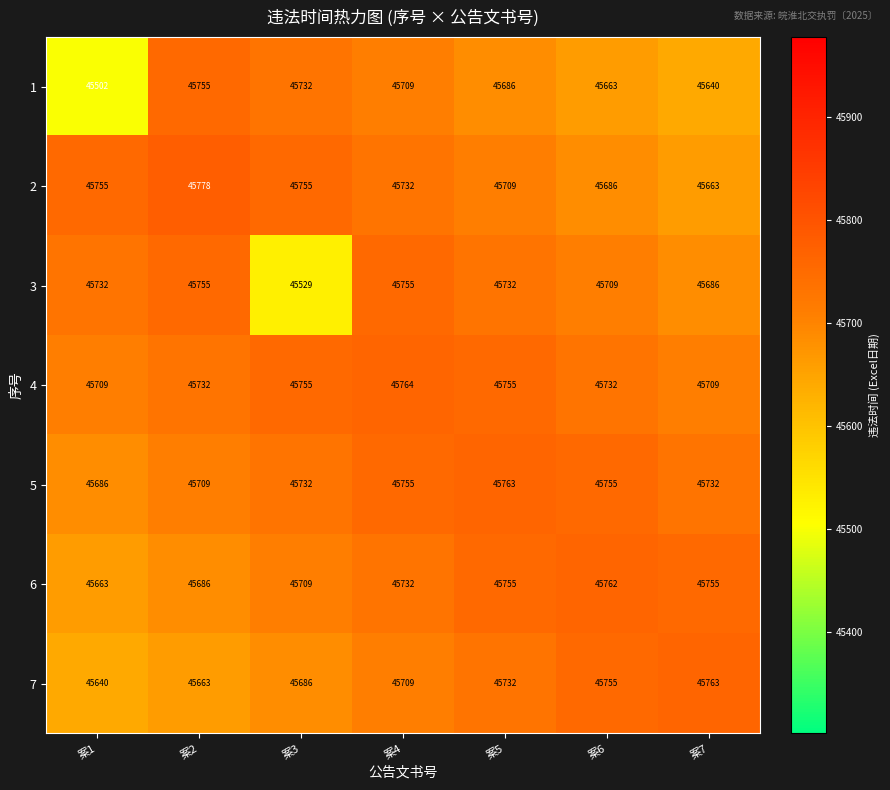

The value of 6 at 案1 is 68888. True or false?

False